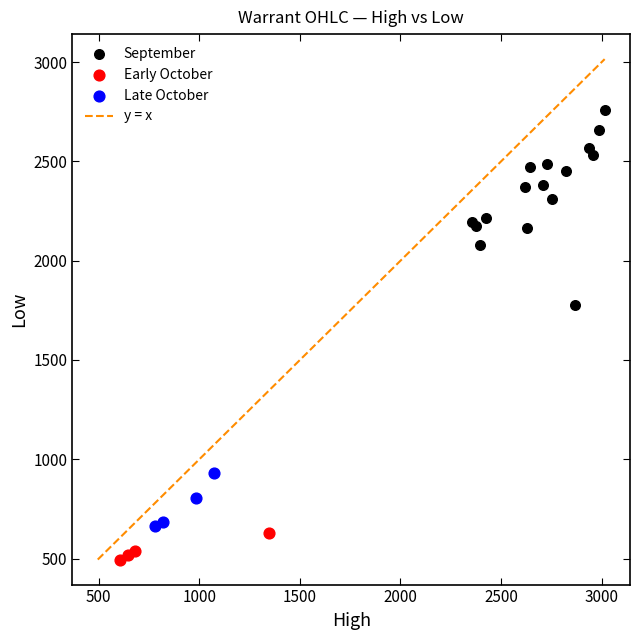

Which series has the widest spread of Y values?

September